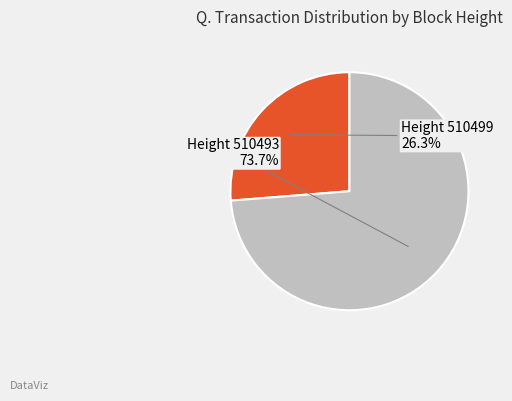

Which has a higher value, Height 510493 or Height 510499?

Height 510493